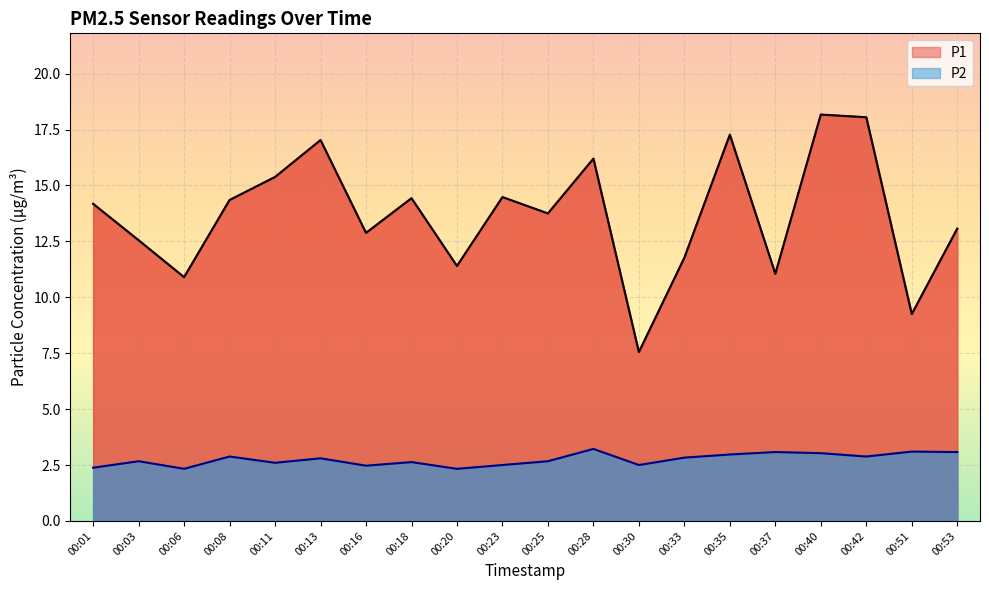

At which label is P1 closest to 12?

00:33